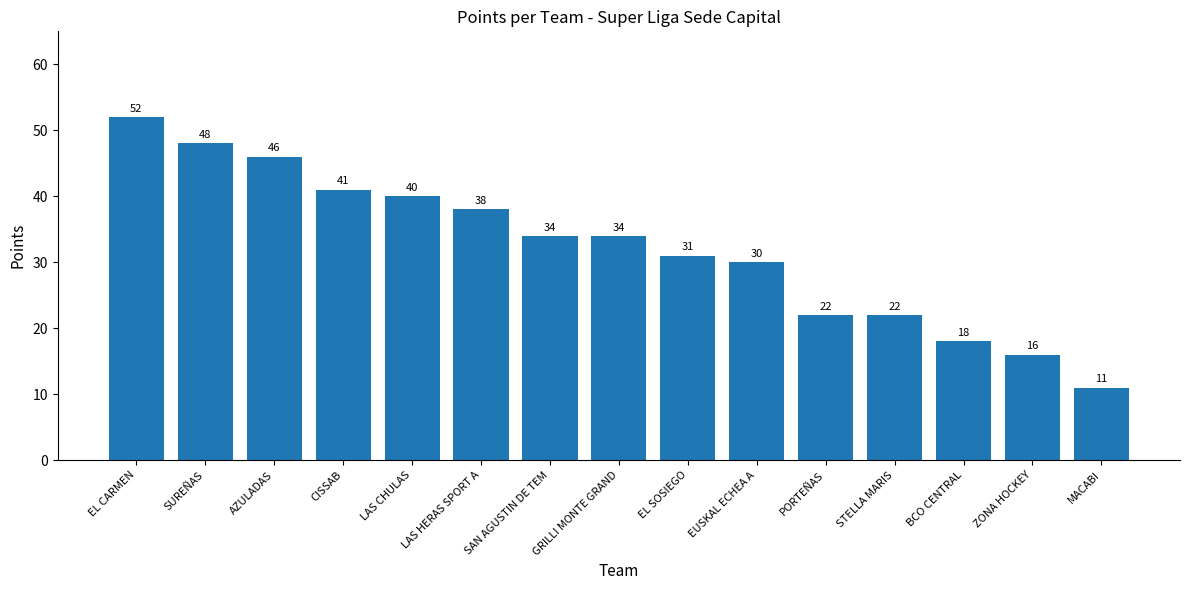

Where does the data first go above 34?

EL CARMEN